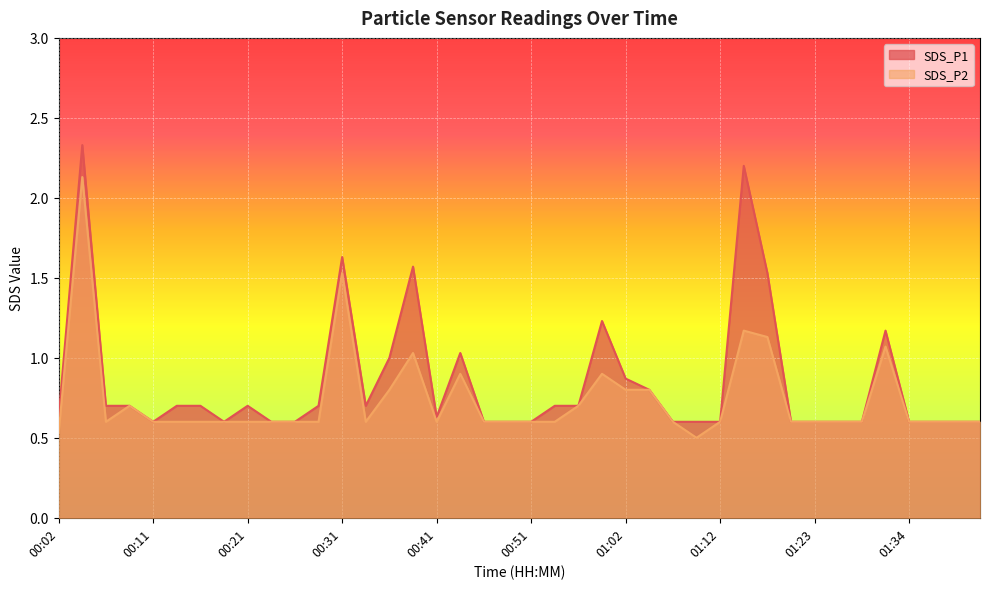

Does the chart display data point markers on the line(s)?

No